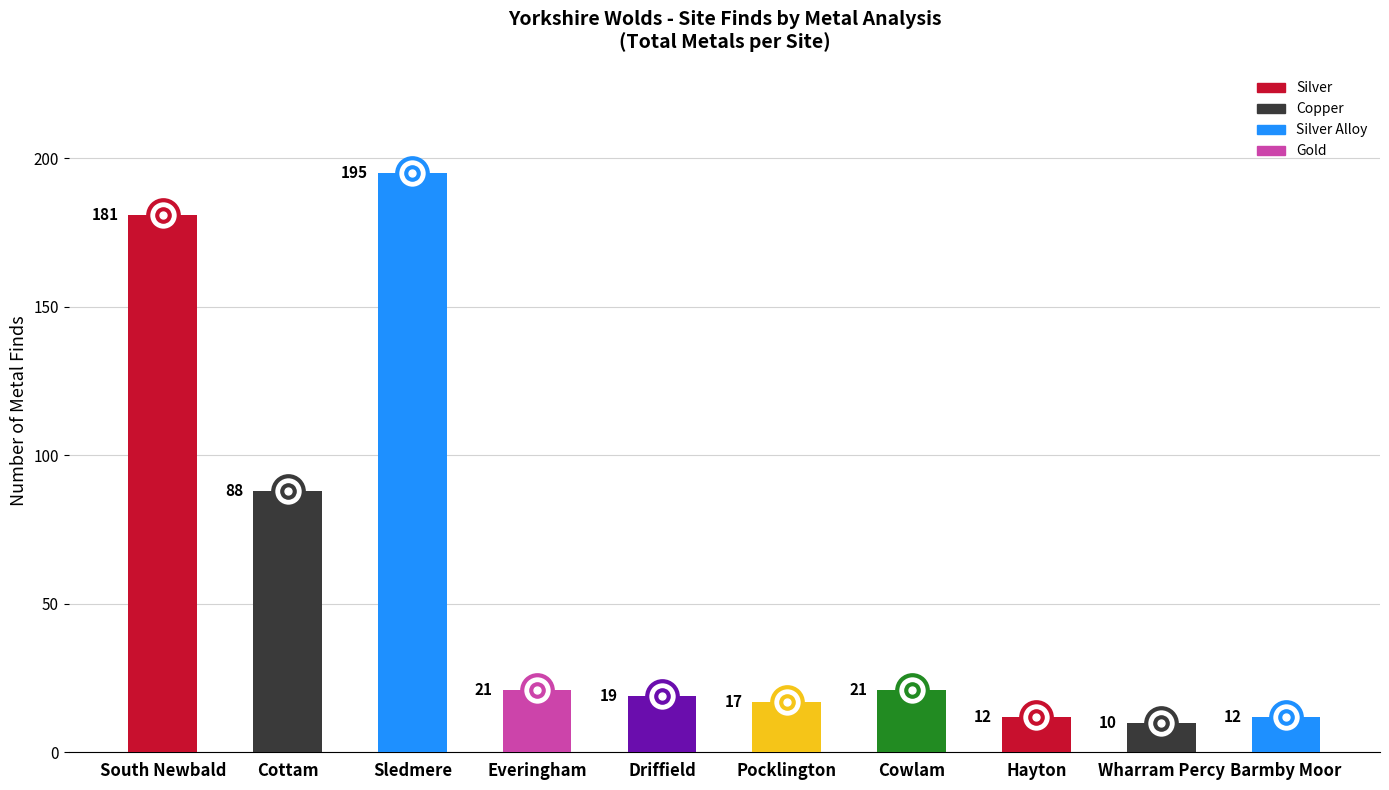

Is it true that the value at Hayton is 12?

True